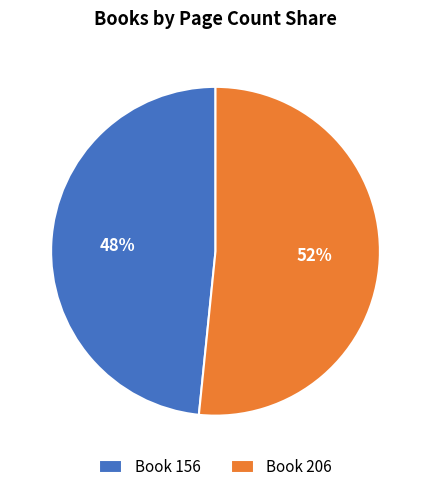

Does Book 206 represent more than half of the total?

Yes